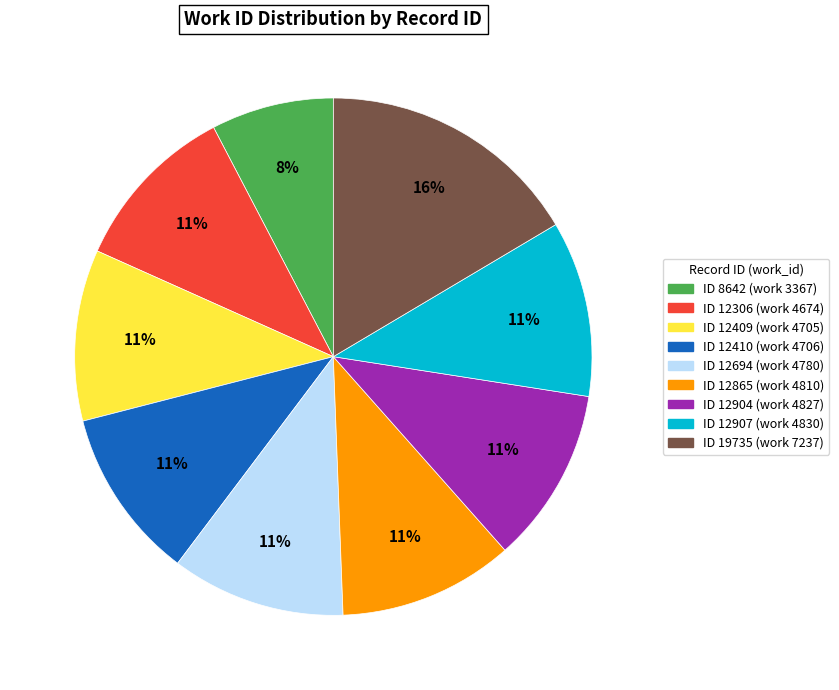

Count the number of slices in the pie.

9